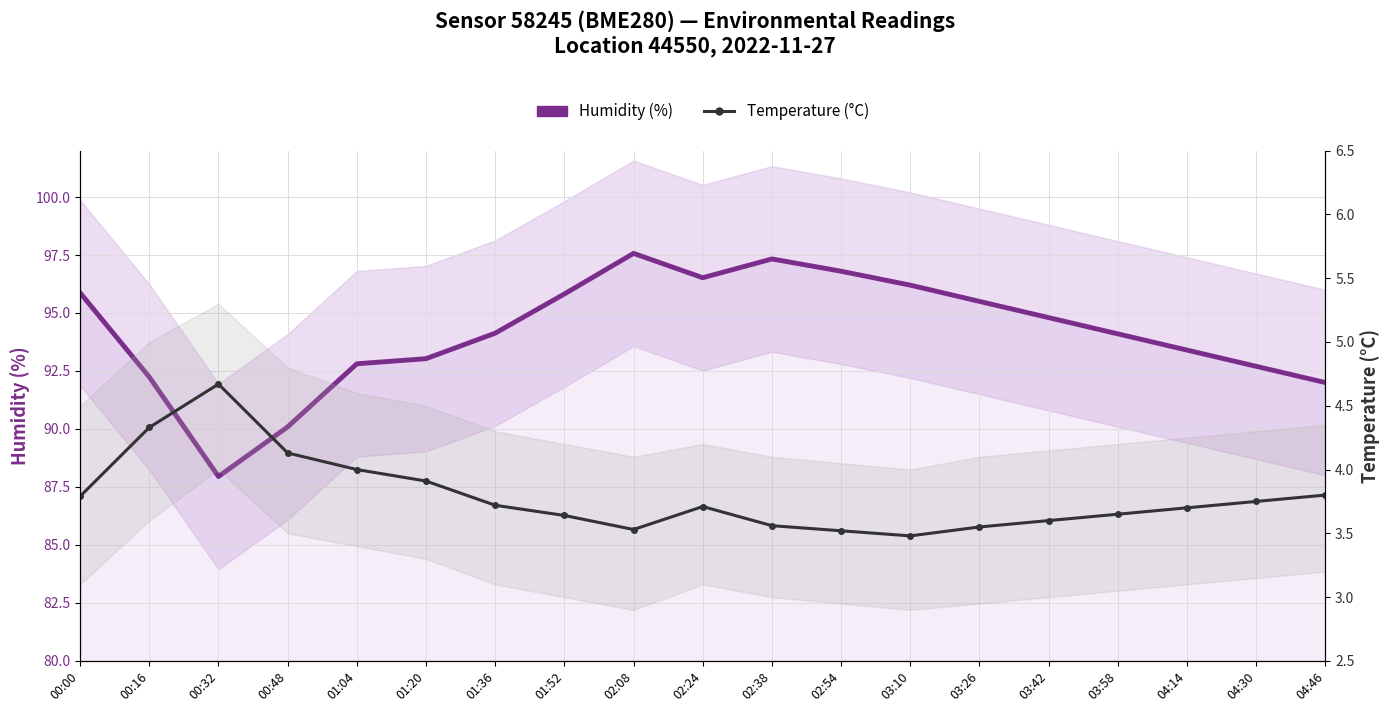

How many interior local peaks does the Temperature (°C) series have?

2